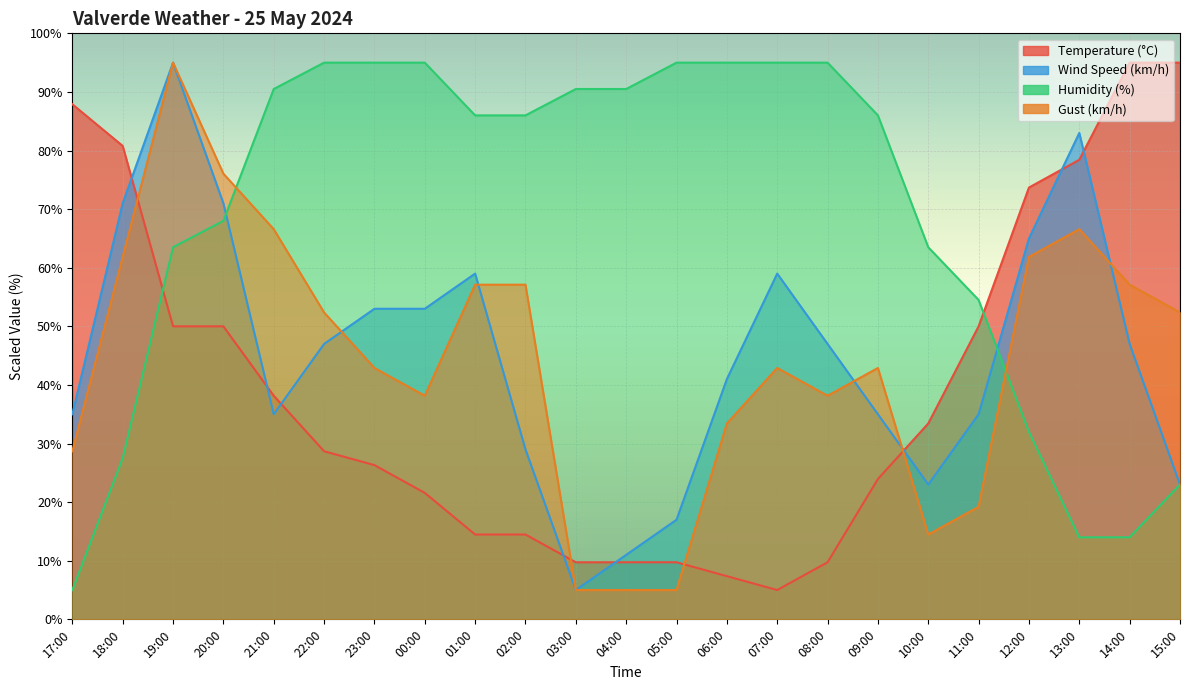

What is the difference between the maximum and minimum values in the Humidity (%) series?

90.0